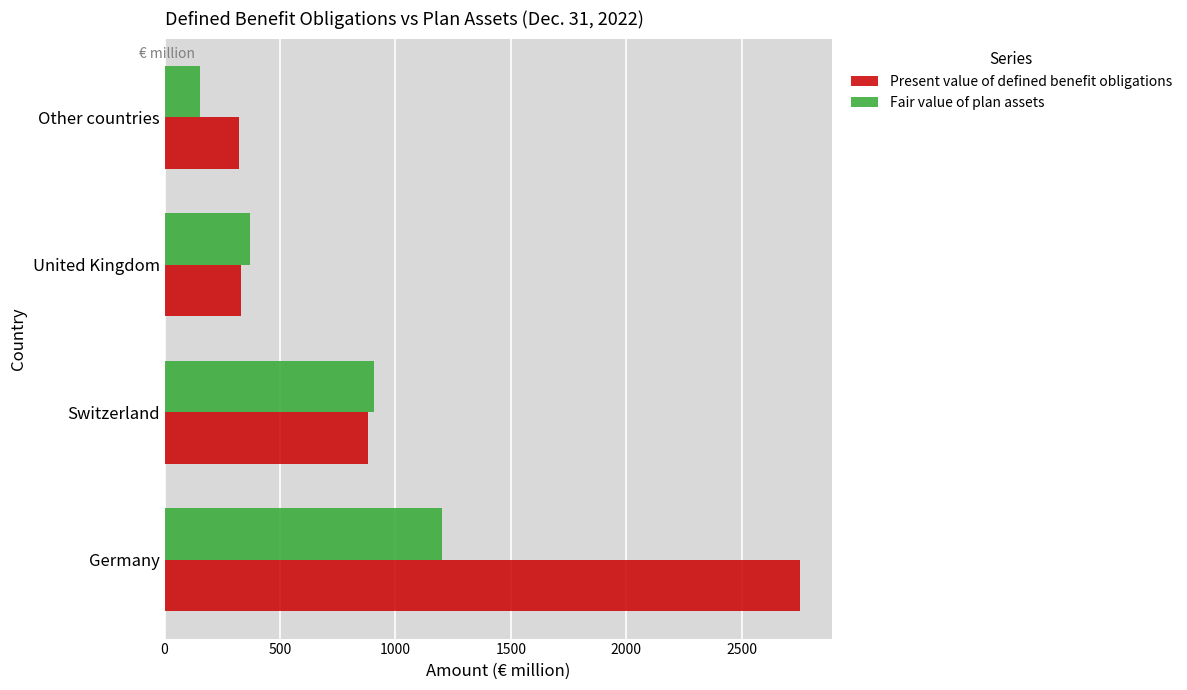

Is it true that Present value of defined benefit obligations equals 881 at Switzerland?

True